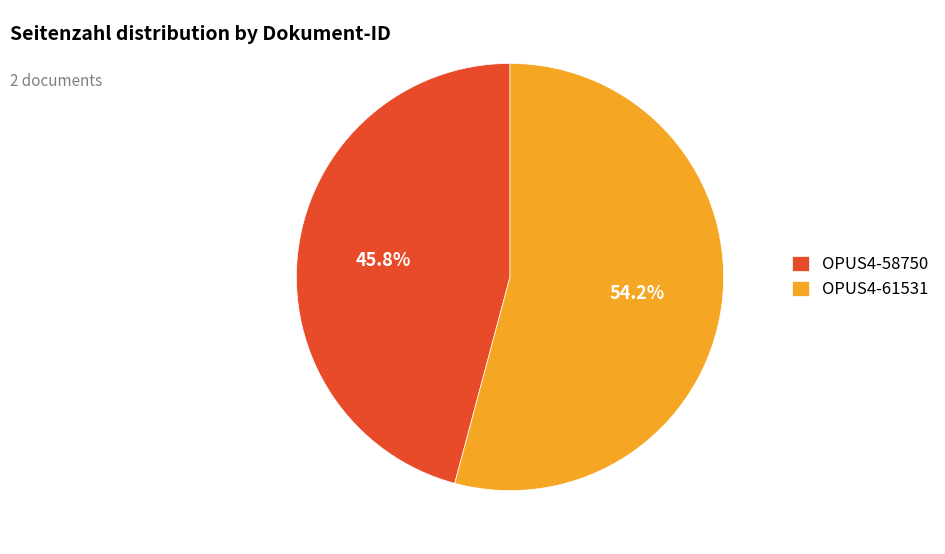

Combined, do OPUS4-61531 and OPUS4-58750 account for over 50%?

Yes